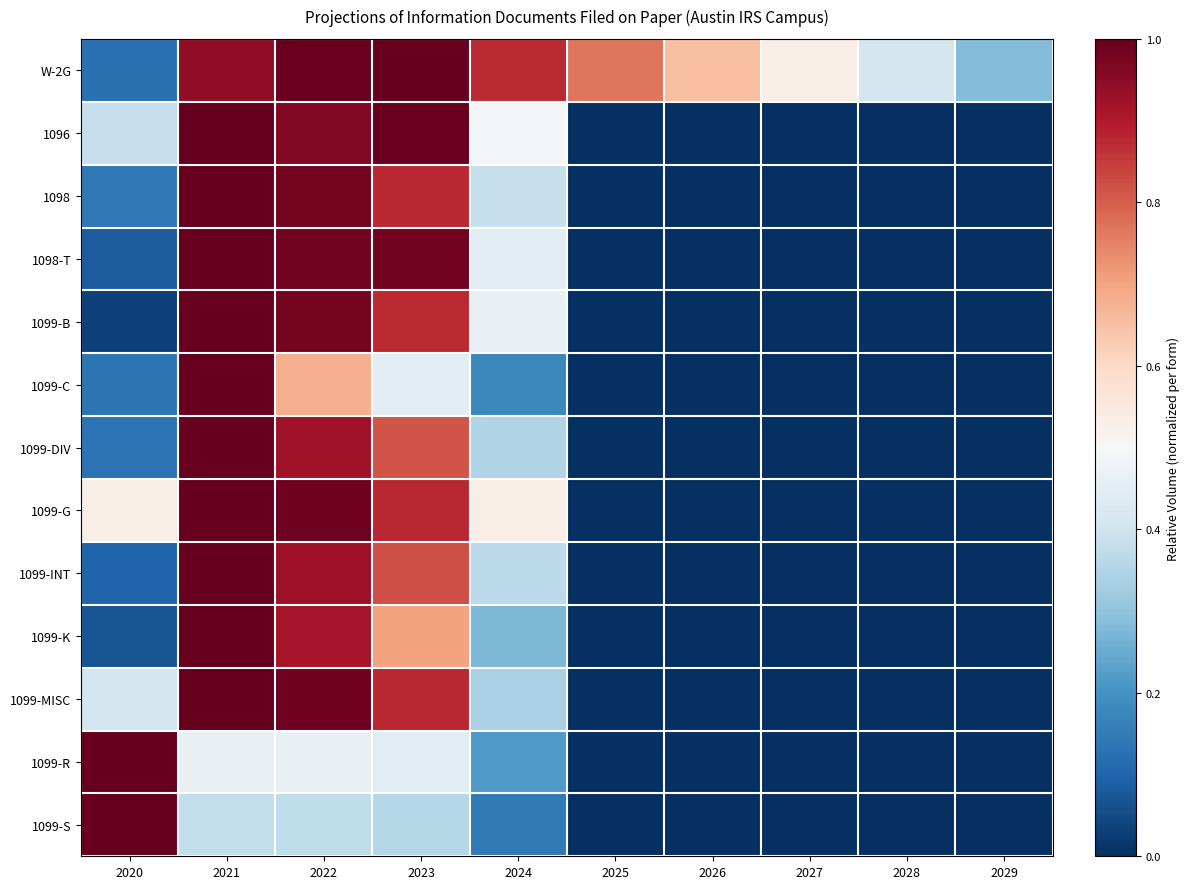

Reading right to left, list all the values displayed in this chart.

W-2G: 2029=0.3	2028=0.4	2027=0.5	2026=0.6	2025=0.8	2024=0.9	2023=1.0	2022=1.0	2021=0.9	2020=0.1
1096: 2029=0.0	2028=0.0	2027=0.0	2026=0.0	2025=0.0	2024=0.5	2023=1.0	2022=1.0	2021=1.0	2020=0.4
1098: 2029=0.0	2028=0.0	2027=0.0	2026=0.0	2025=0.0	2024=0.4	2023=0.9	2022=1.0	2021=1.0	2020=0.1
1098-T: 2029=0.0	2028=0.0	2027=0.0	2026=0.0	2025=0.0	2024=0.4	2023=1.0	2022=1.0	2021=1.0	2020=0.1
1099-B: 2029=0.0	2028=0.0	2027=0.0	2026=0.0	2025=0.0	2024=0.5	2023=0.9	2022=1.0	2021=1.0	2020=0.0
1099-C: 2029=0.0	2028=0.0	2027=0.0	2026=0.0	2025=0.0	2024=0.2	2023=0.4	2022=0.7	2021=1.0	2020=0.1
1099-DIV: 2029=0.0	2028=0.0	2027=0.0	2026=0.0	2025=0.0	2024=0.3	2023=0.8	2022=0.9	2021=1.0	2020=0.1
1099-G: 2029=0.0	2028=0.0	2027=0.0	2026=0.0	2025=0.0	2024=0.5	2023=0.9	2022=1.0	2021=1.0	2020=0.5
1099-INT: 2029=0.0	2028=0.0	2027=0.0	2026=0.0	2025=0.0	2024=0.4	2023=0.8	2022=0.9	2021=1.0	2020=0.1
1099-K: 2029=0.0	2028=0.0	2027=0.0	2026=0.0	2025=0.0	2024=0.3	2023=0.7	2022=0.9	2021=1.0	2020=0.1
1099-MISC: 2029=0.0	2028=0.0	2027=0.0	2026=0.0	2025=0.0	2024=0.3	2023=0.9	2022=1.0	2021=1.0	2020=0.4
1099-R: 2029=0.0	2028=0.0	2027=0.0	2026=0.0	2025=0.0	2024=0.2	2023=0.4	2022=0.5	2021=0.5	2020=1.0
1099-S: 2029=0.0	2028=0.0	2027=0.0	2026=0.0	2025=0.0	2024=0.1	2023=0.4	2022=0.4	2021=0.4	2020=1.0